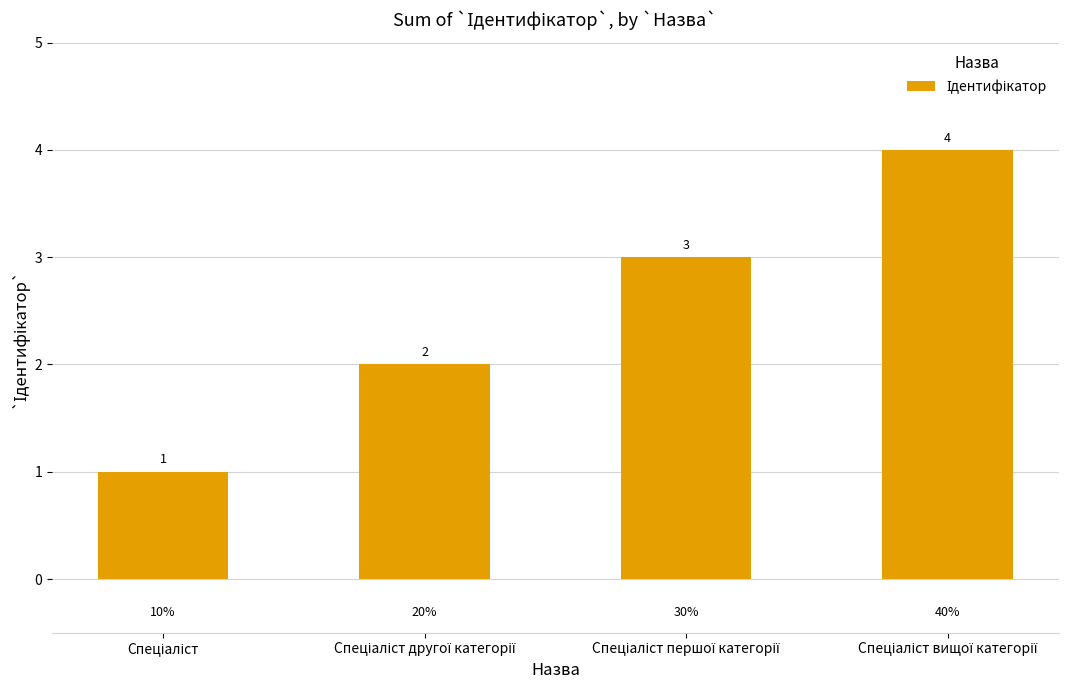

How many values are between 2 and 4?

3